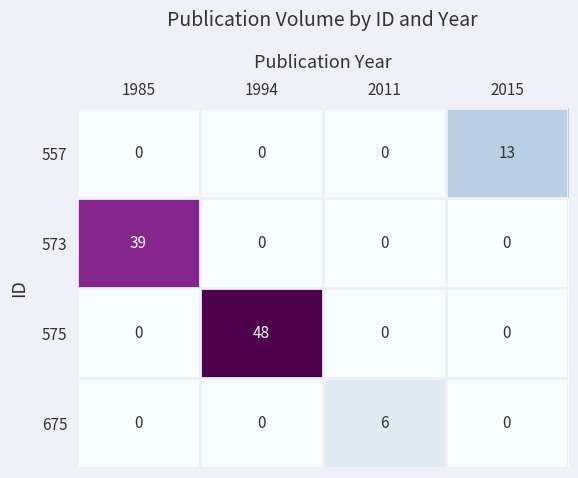

What is the approximate value of 557 at 2015?

13